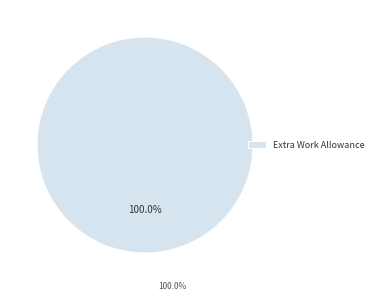

Does Extra Work Allowance account for over 50% of the chart?

Yes